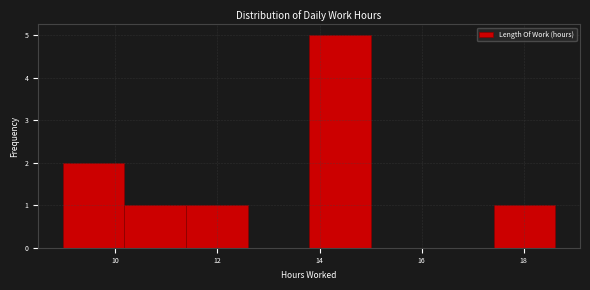

Reading left to right, list every bar in this chart as the range it spans on the x-axis followed by its height. Neither the bar edges nor the heights are printed on the chart, so give them approximately, as read against the axes.

9.0 to 10.2: 2
10.2 to 11.4: 1
11.4 to 12.6: 1
12.6 to 13.8: 0
13.8 to 15.0: 5
15.0 to 16.2: 0
16.2 to 17.4: 0
17.4 to 18.6: 1